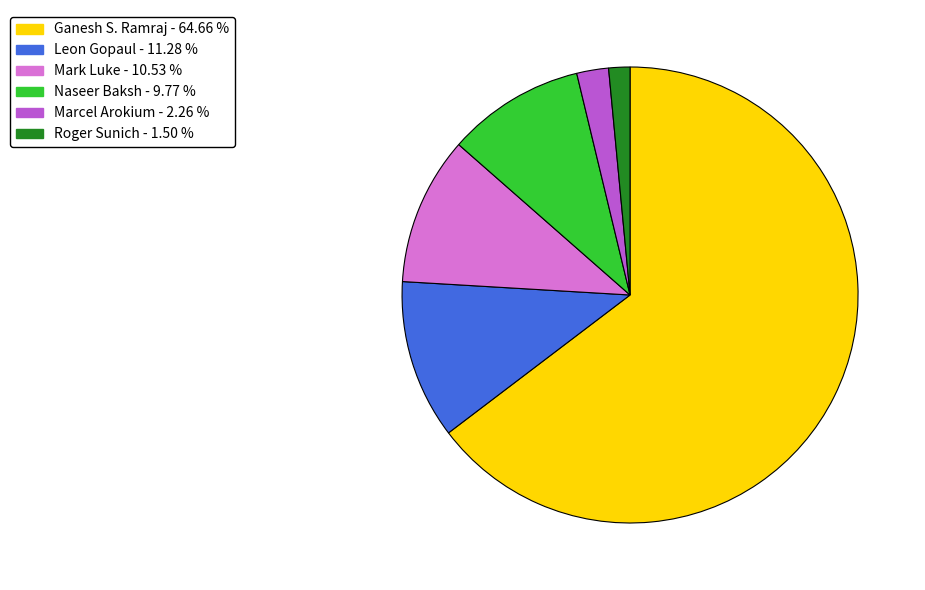

Is there any slice that represents more than half of the pie?

Yes